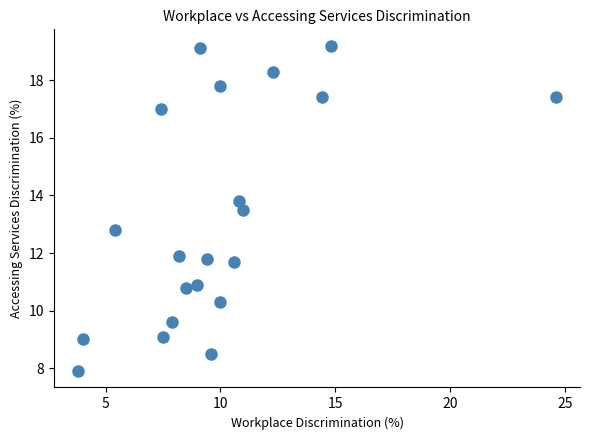

What is the range of X values (max minus min)?

20.8